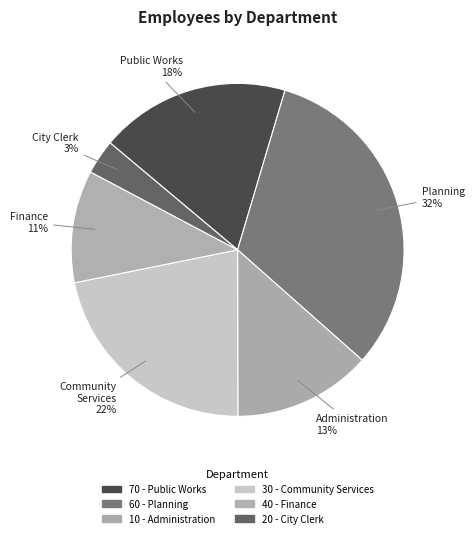

Is 10 - Administration the majority of the pie?

No